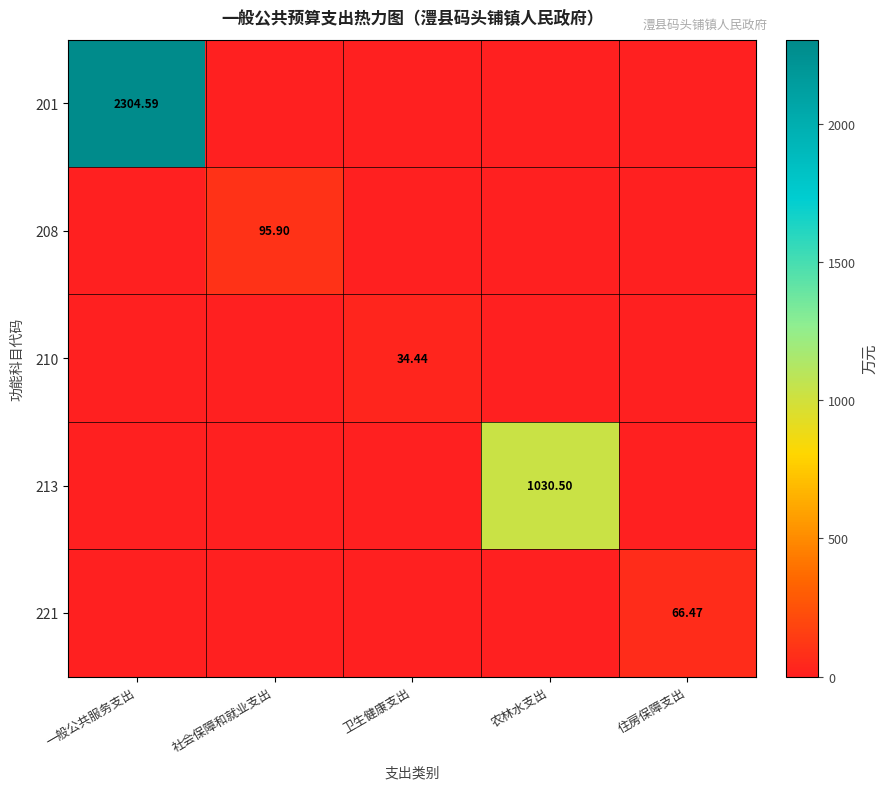

How many distinct data groups are displayed?

5